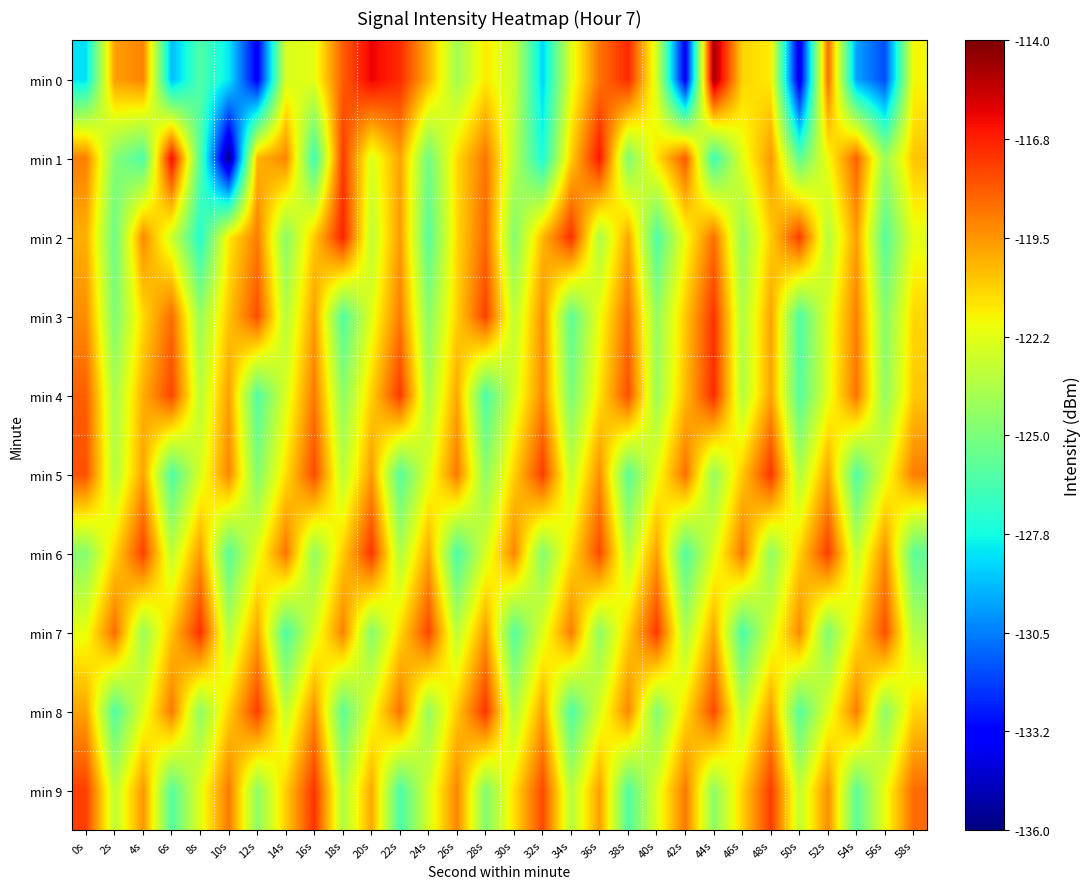

Which label corresponds to the largest value in the chart?

44s